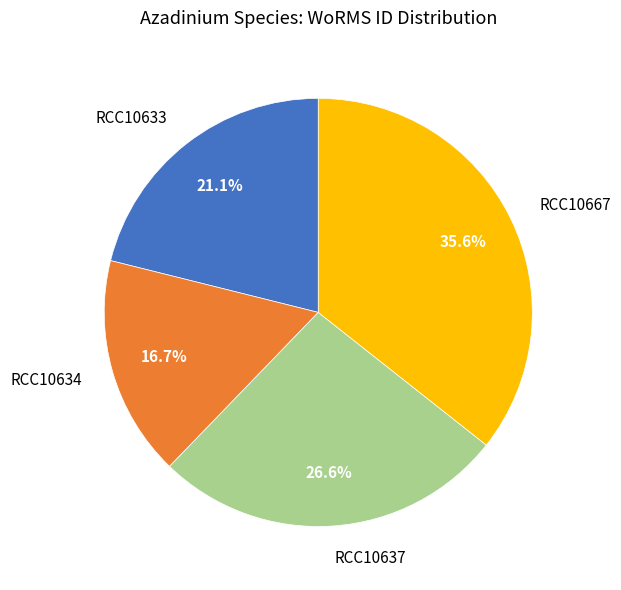

To the nearest percent, what portion does RCC10637 represent?

27%